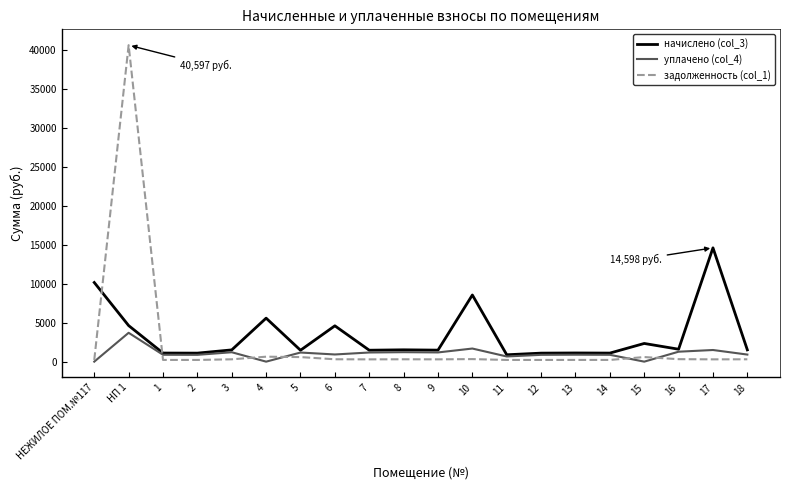

How many values in the задолженность (col_1) series exceed 301?

10